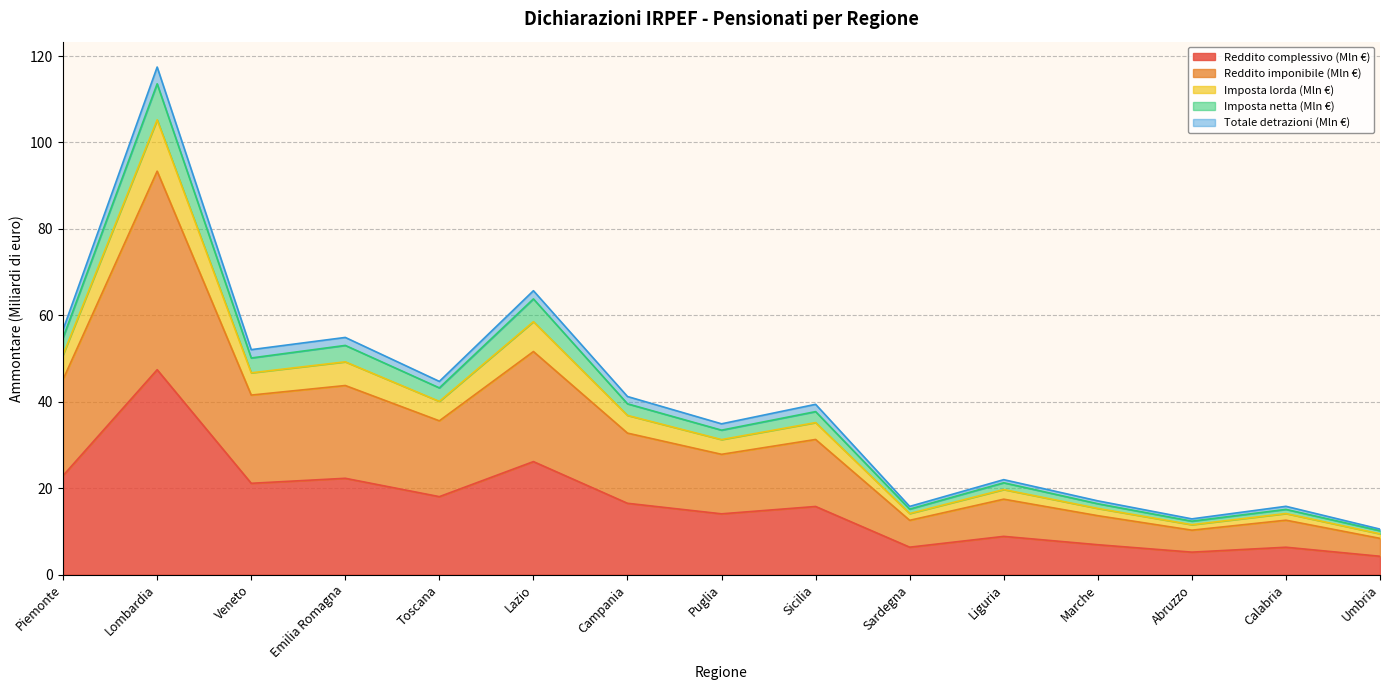

At which label does Imposta netta (Mln €) first exceed 39?

Piemonte